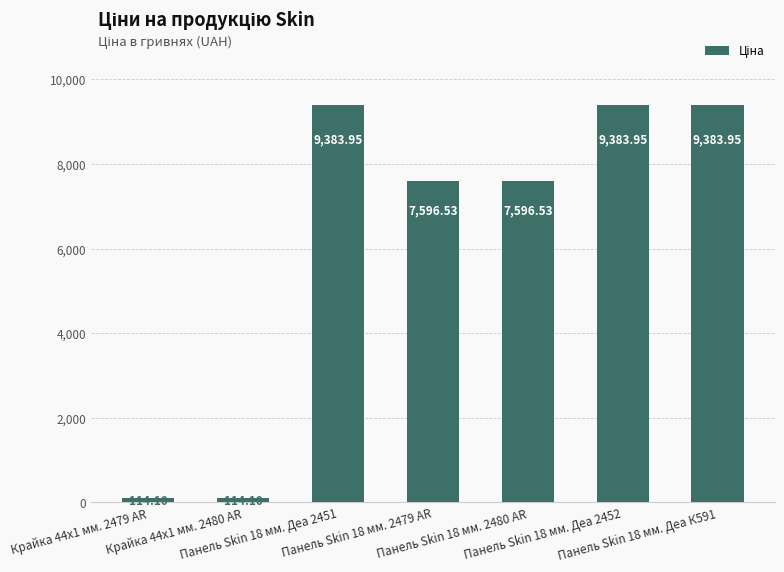

What is the average value?

6224.7